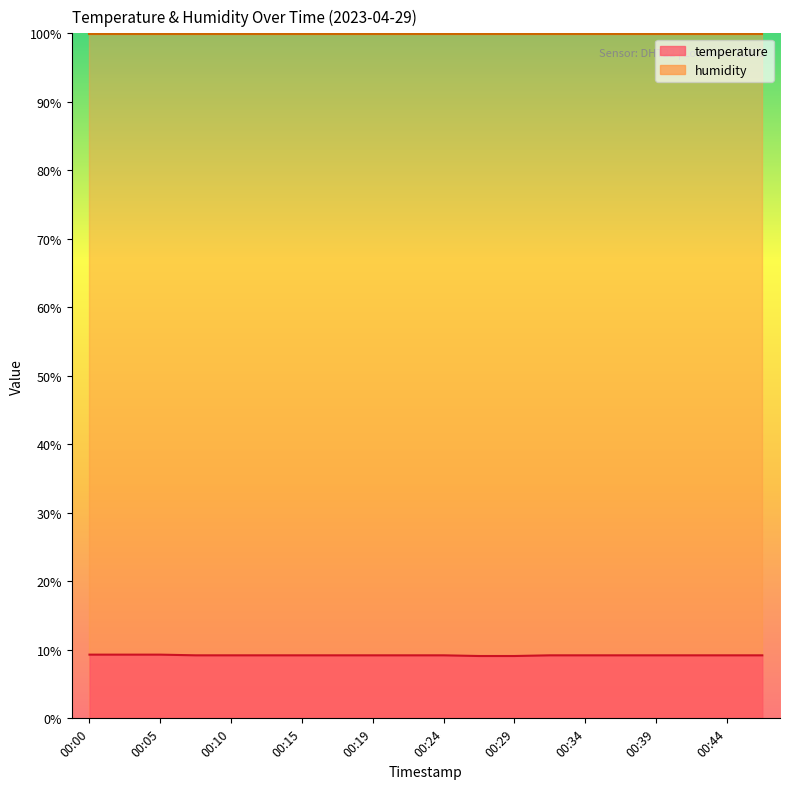

The chart shows a value of 9.1 at 00:27. True or false?

True